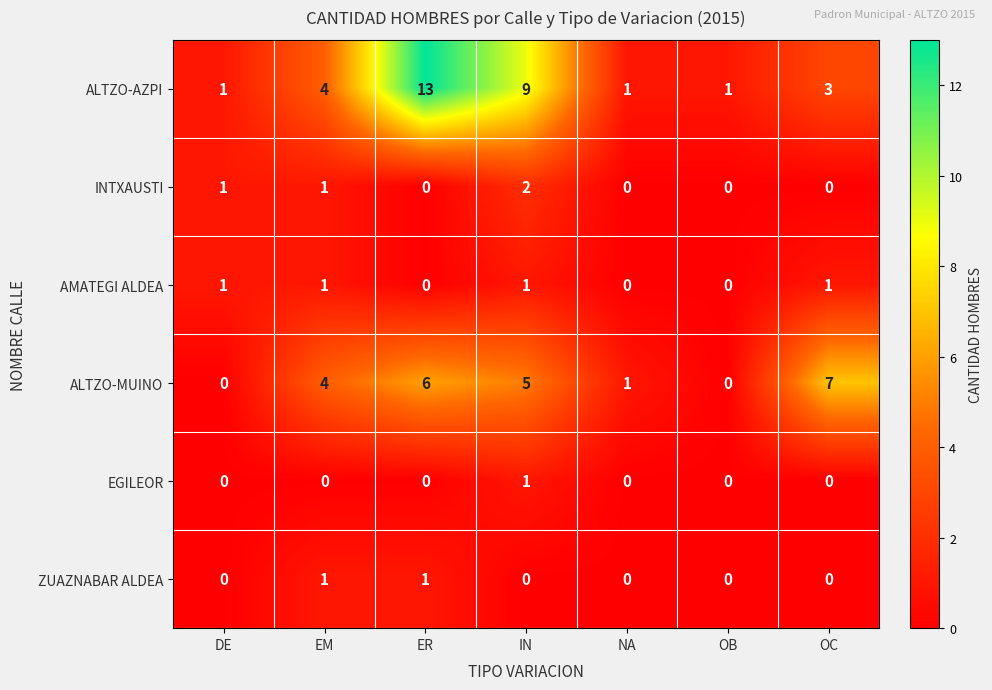

At how many categories does at least one series exceed 0?

7